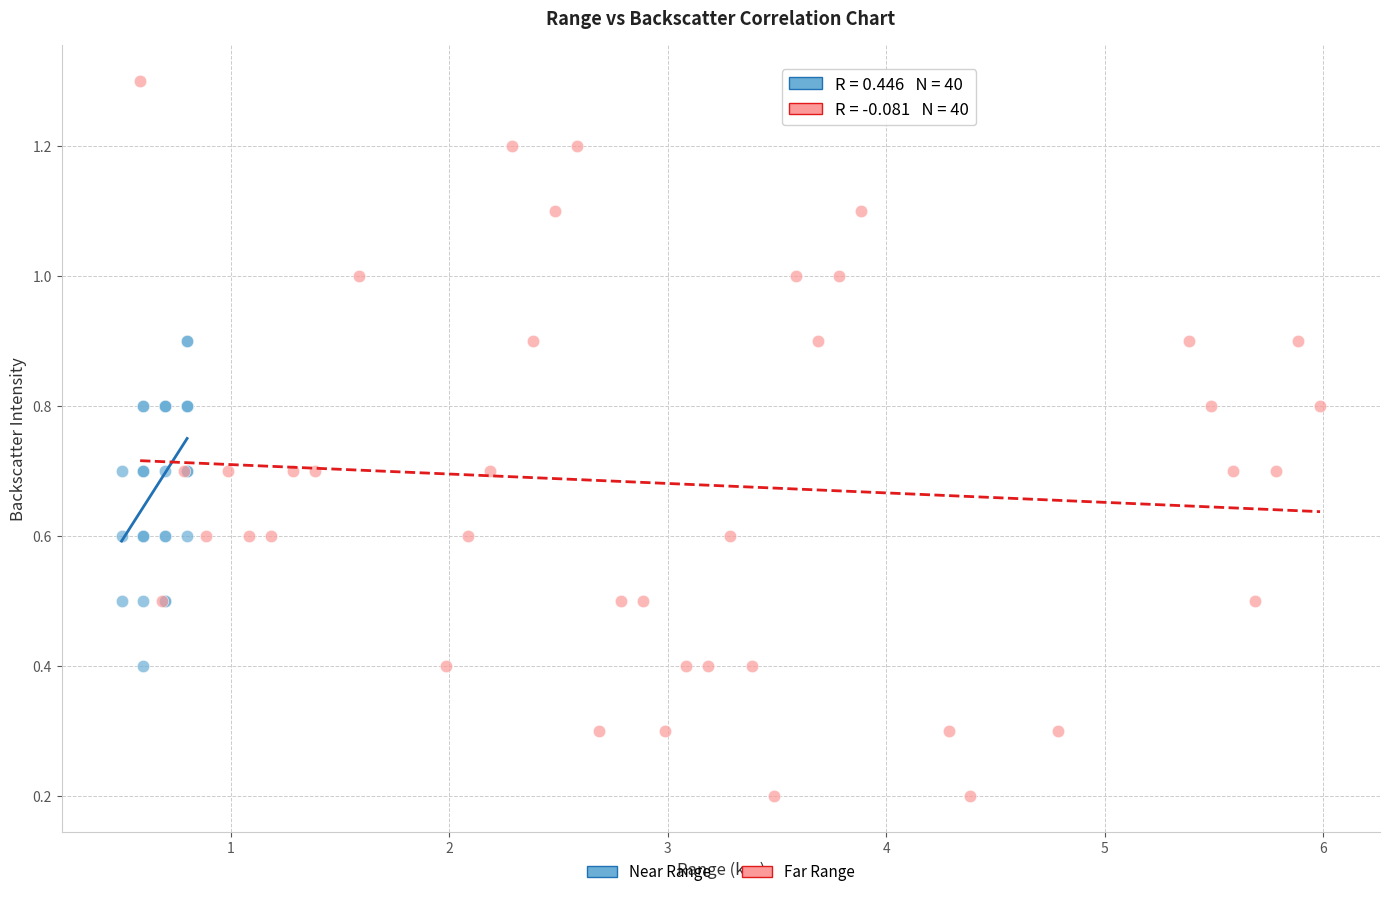

Which series contains the highest Y value?

Far Range